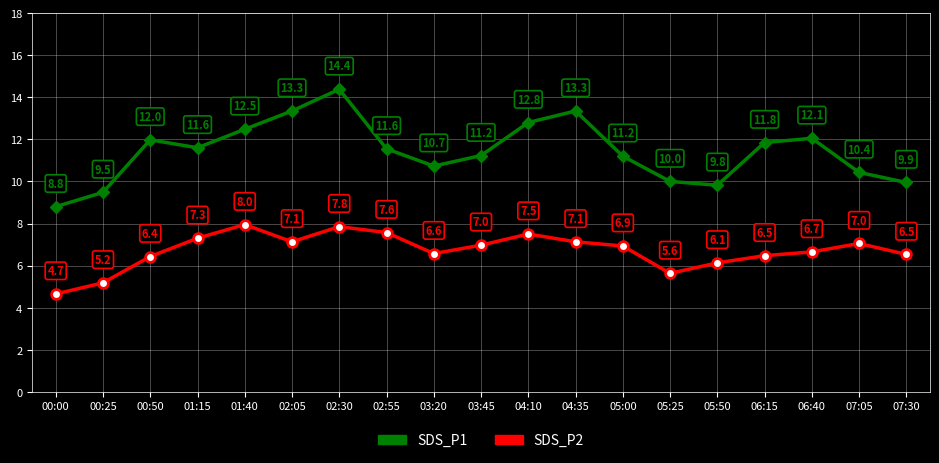

Does the chart have visible grid lines?

Yes